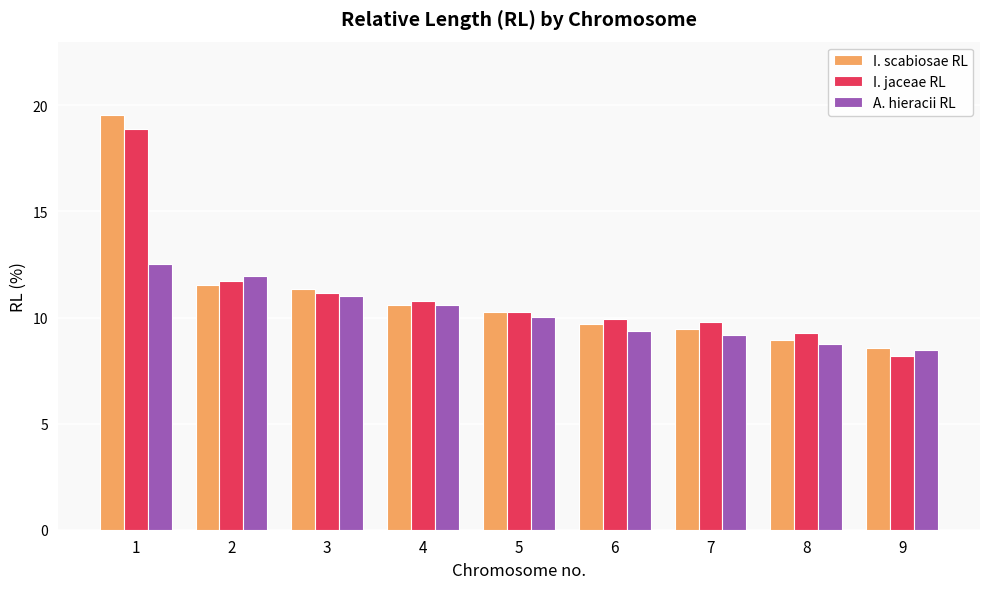

List the series in order of their peak value, lowest first.

A. hieracii RL, I. jaceae RL, I. scabiosae RL